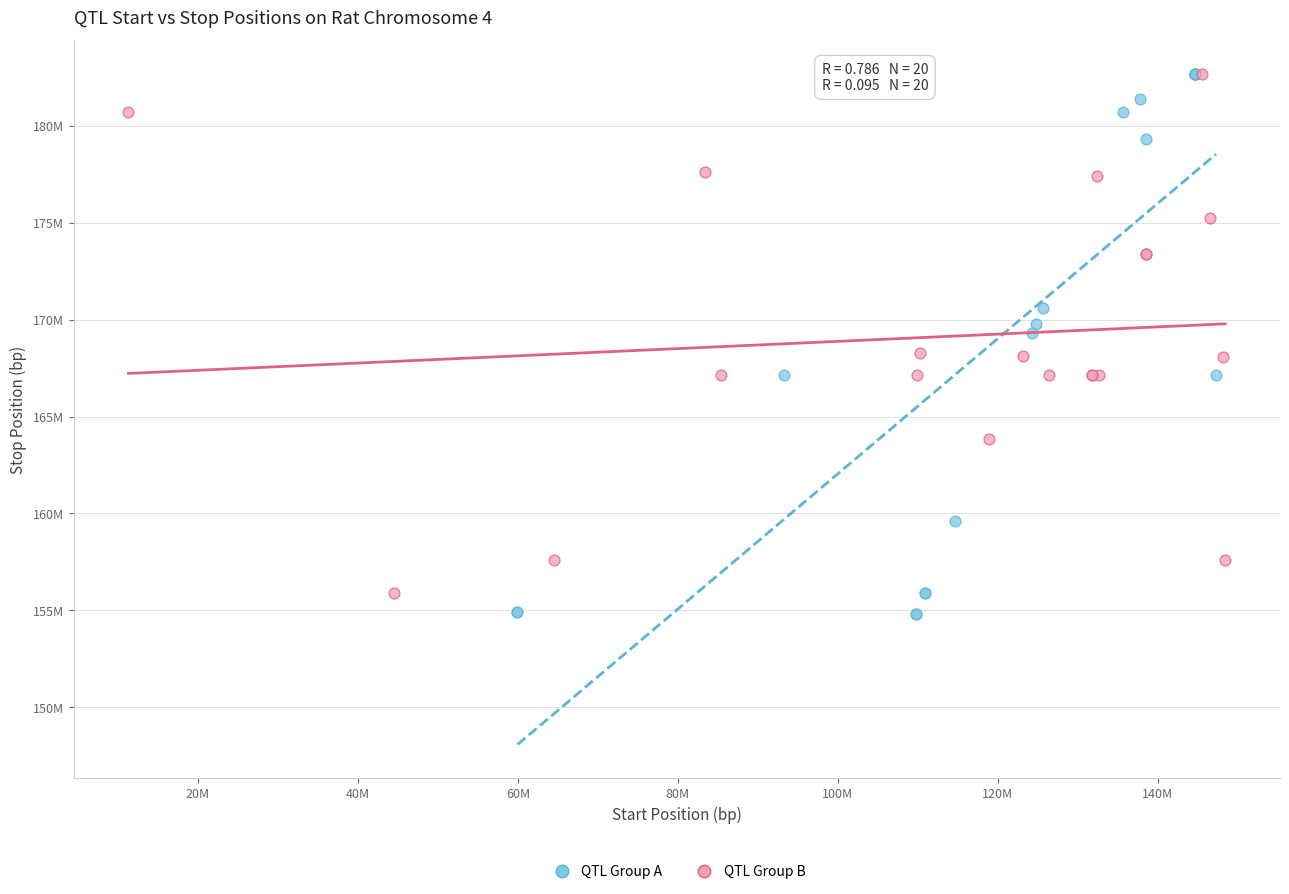

What are all the series names shown in the legend?

QTL Group A, QTL Group B